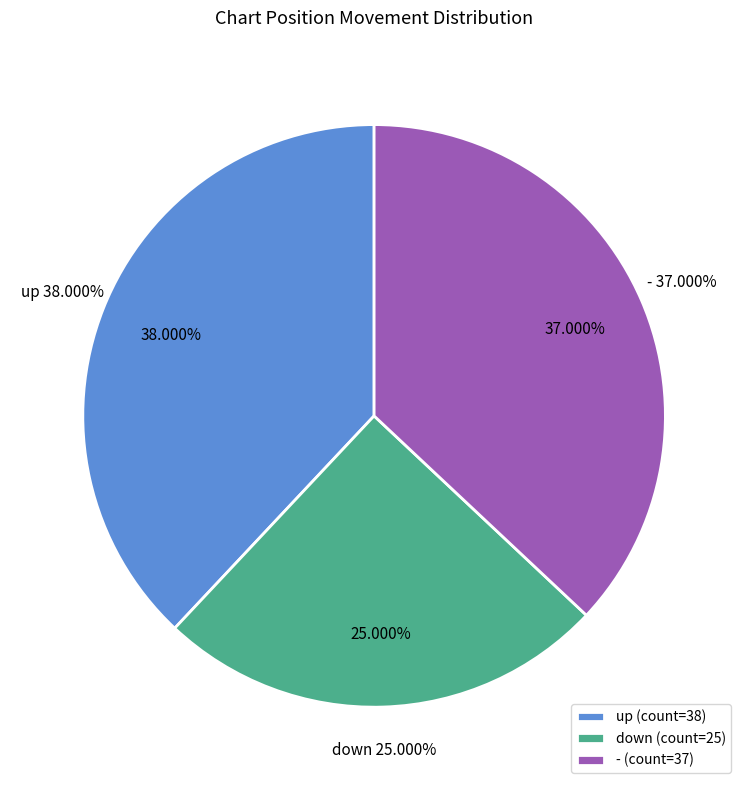

True or false: up accounts for 38% of the total.

True